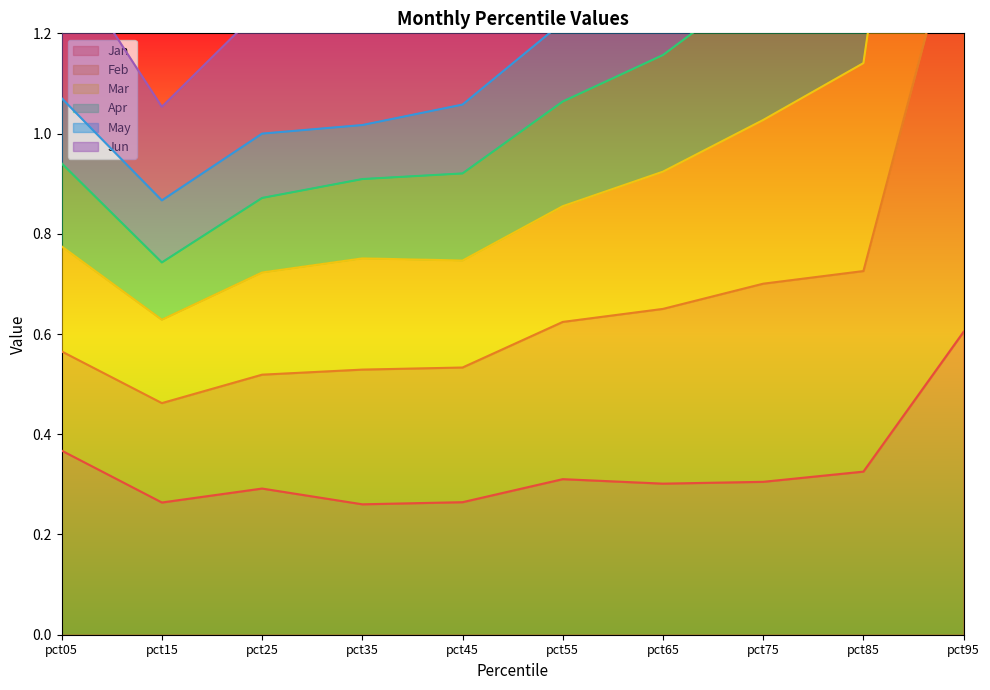

True or false: Jan and Mar intersect in this chart.

False